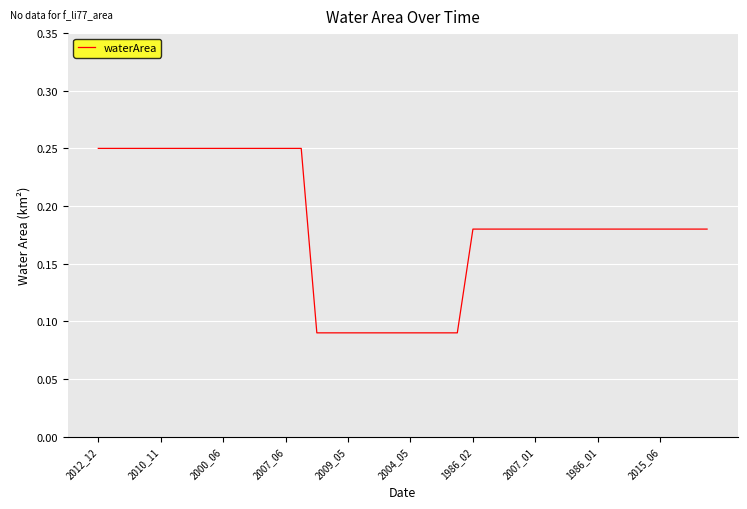

How many lines are shown in the chart?

1